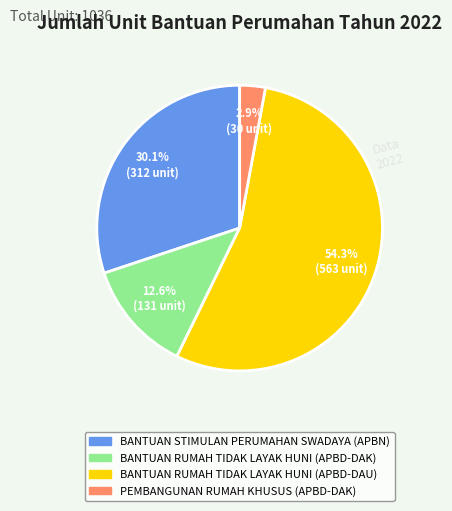

Is there any slice that represents more than half of the pie?

Yes